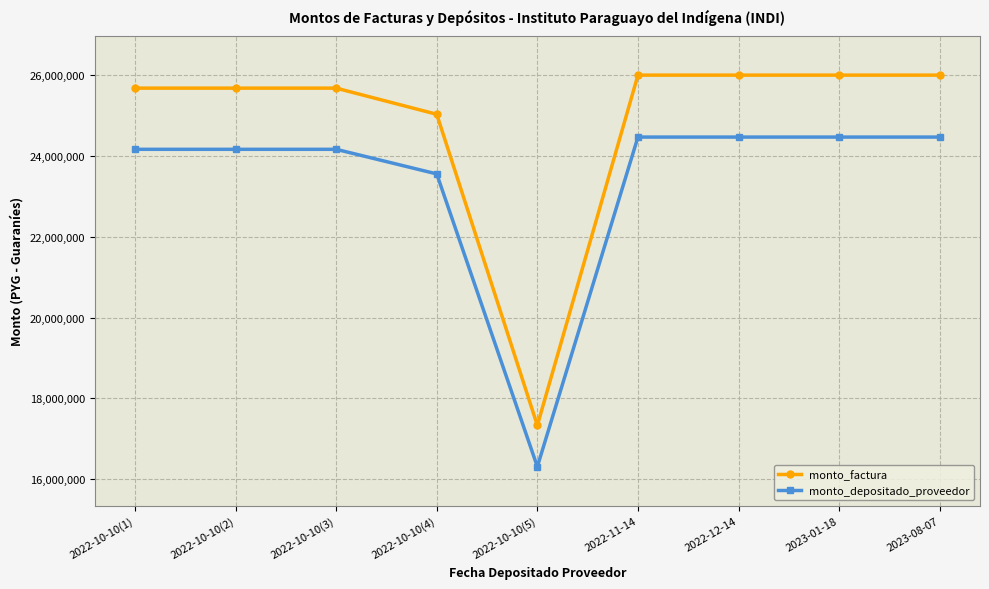

At 2022-10-10(2), list the series in order from smallest to largest.

monto_depositado_proveedor, monto_factura